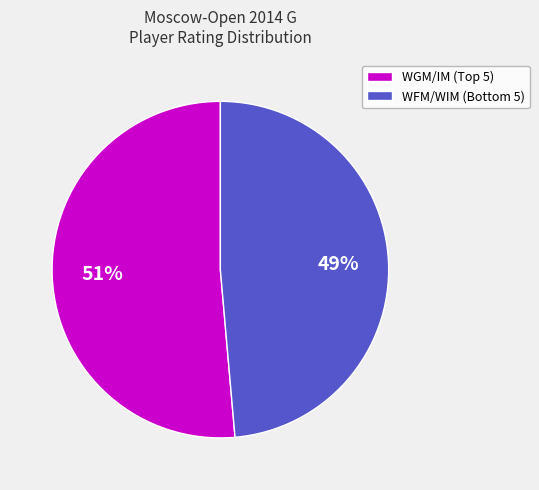

Which slice represents more than half of the pie?

WGM/IM (Top 5)